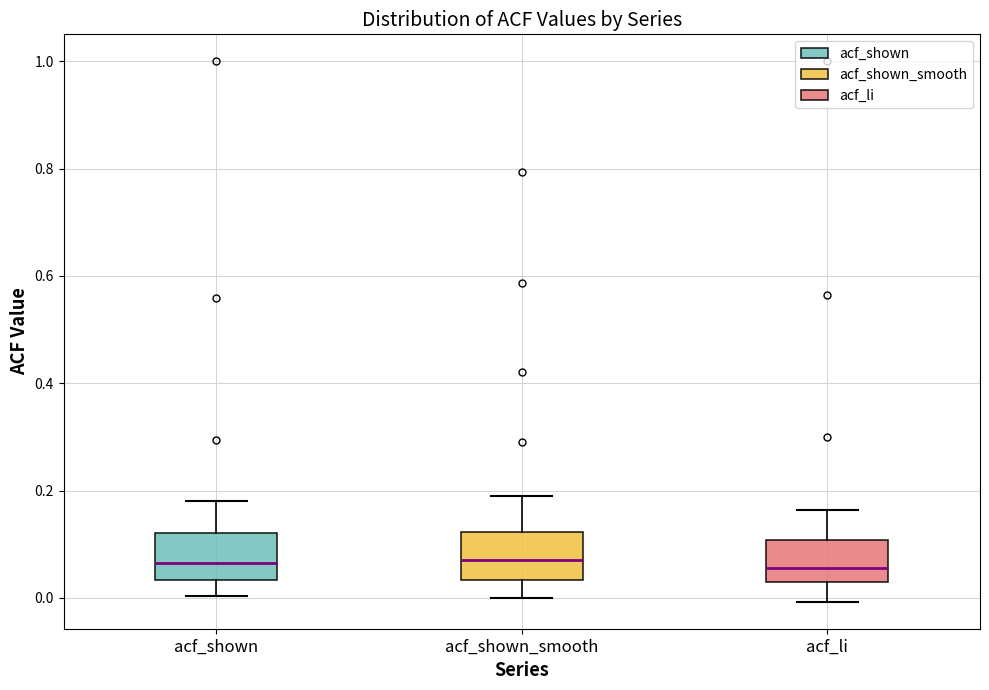

Reading left to right, read every box against the y-axis: the position of its median line, the range the box covers, and the ends of its whiskers. The values are not printed on the chart, so give them approximately, as read against the axis.

acf_shown: median 0.06, box 0.04 to 0.12, whiskers 0.00 to 0.18
acf_shown_smooth: median 0.08, box 0.04 to 0.12, whiskers 0.00 to 0.20
acf_li: median 0.06, box 0.02 to 0.10, whiskers 0.00 to 0.16